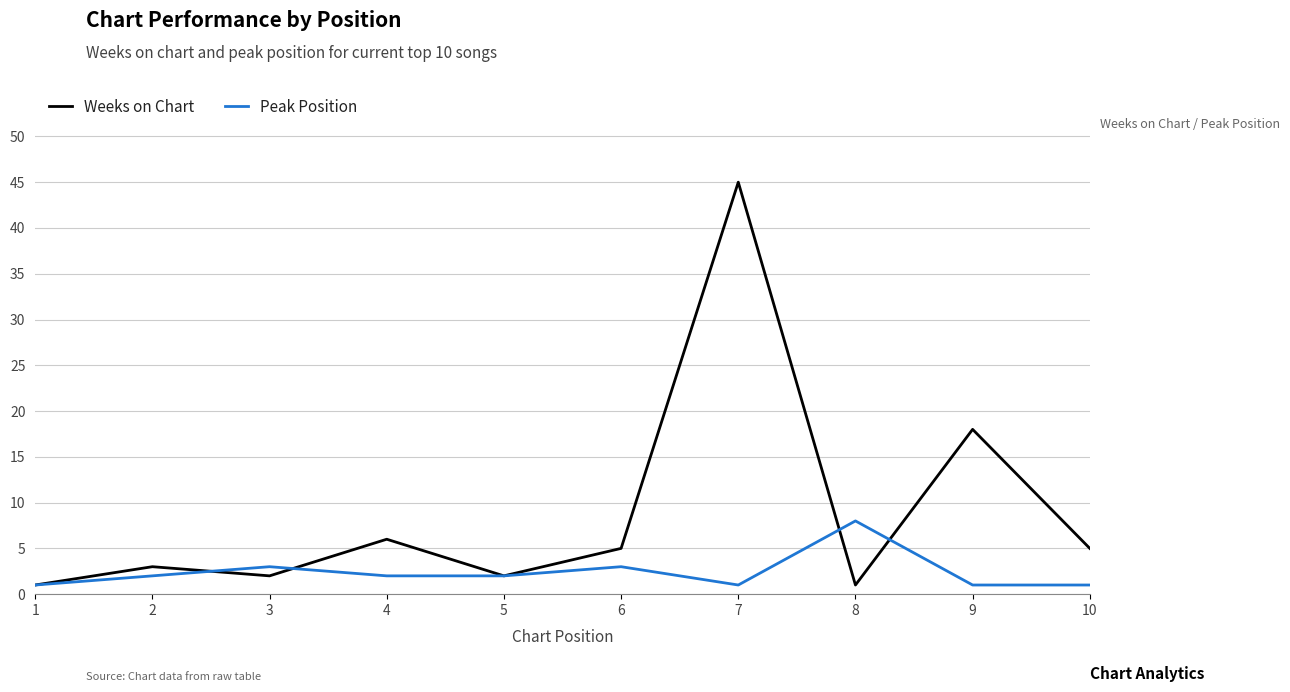

Reading left to right, list all the values displayed in this chart.

Weeks on Chart: 1=1	2=3	3=2	4=6	5=2	6=5	7=45	8=1	9=18	10=5
Peak Position: 1=1	2=2	3=3	4=2	5=2	6=3	7=1	8=8	9=1	10=1